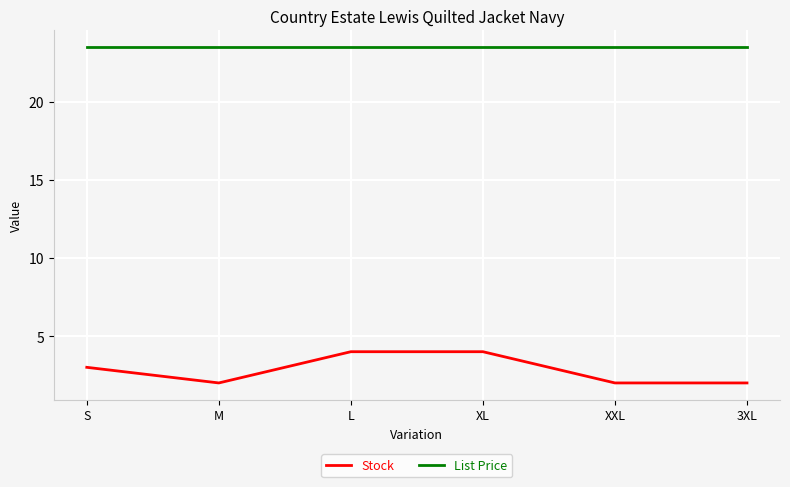

How many lines are shown in the chart?

2